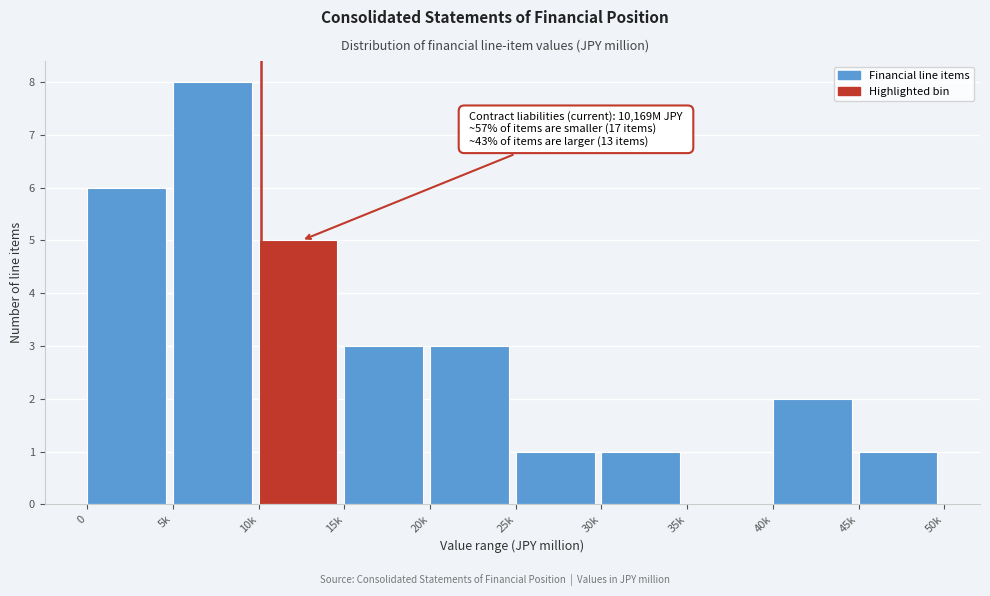

Reading left to right, what are all the values shown in this chart?

0=6	5k=8	10k=5	15k=3	20k=3	25k=1	30k=1	35k=0	40k=2	45k=1